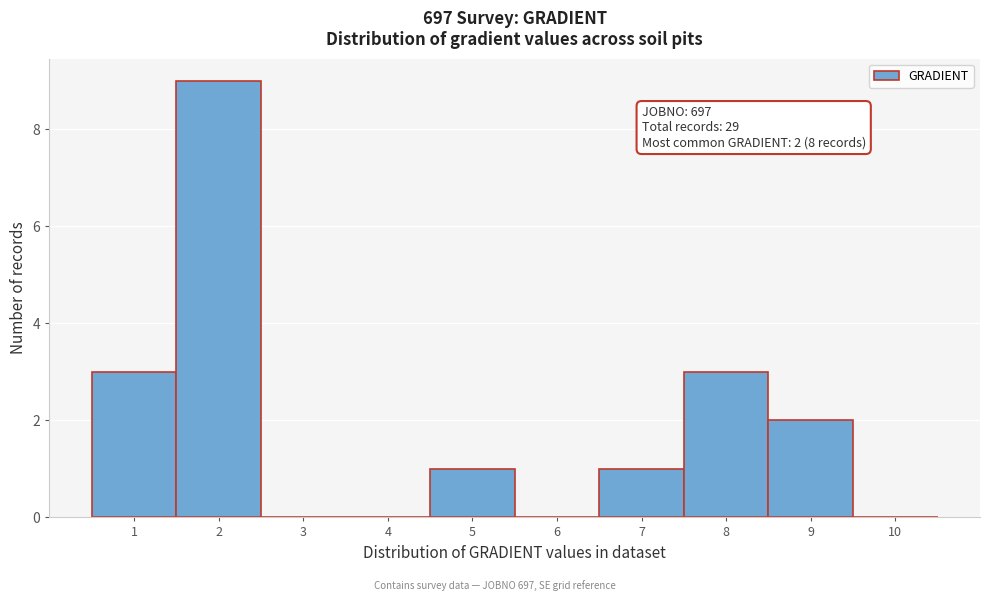

Over which range of the x-axis is the bar tallest?

1.5 to 2.5